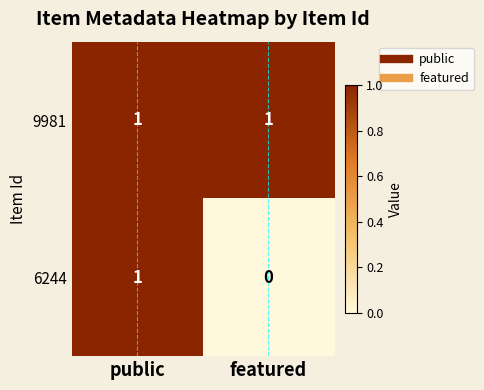

The value of 9981 at featured is 0. True or false?

False